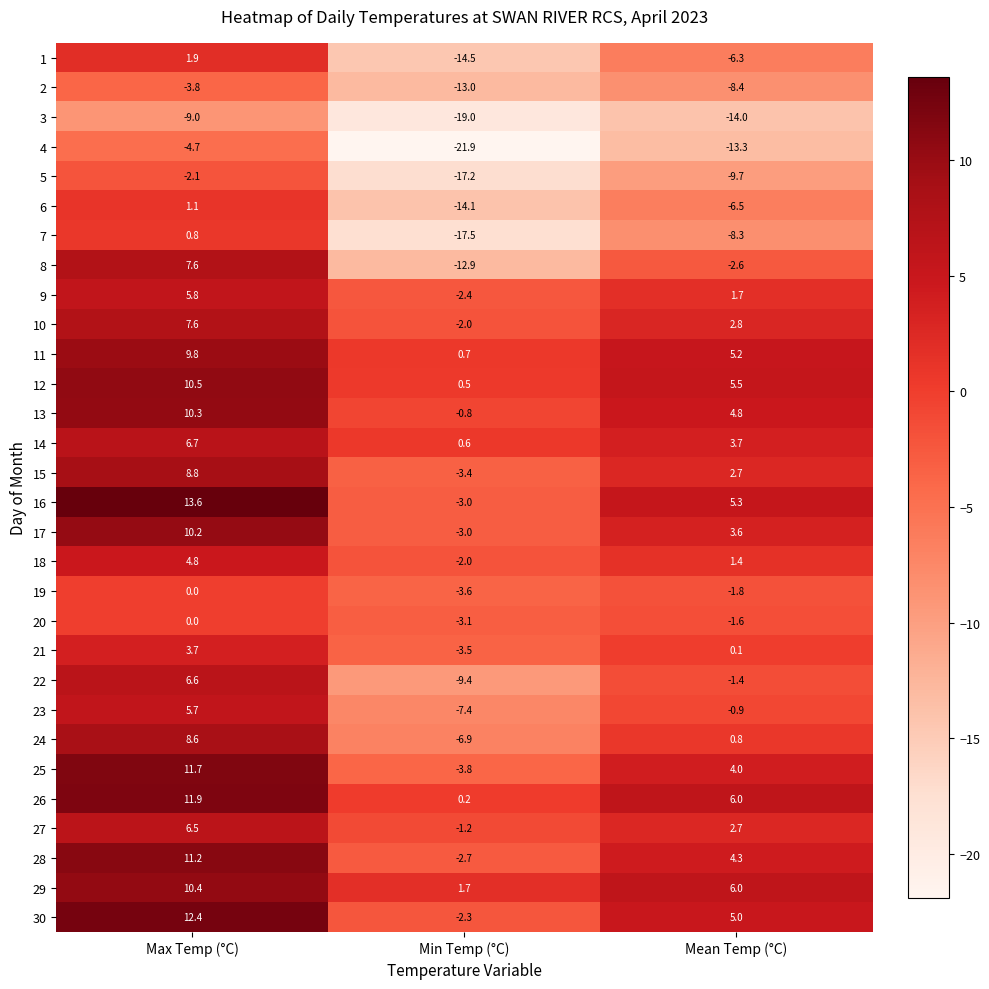

What is the spread (max minus min) of values at Min Temp (°C)?

23.6